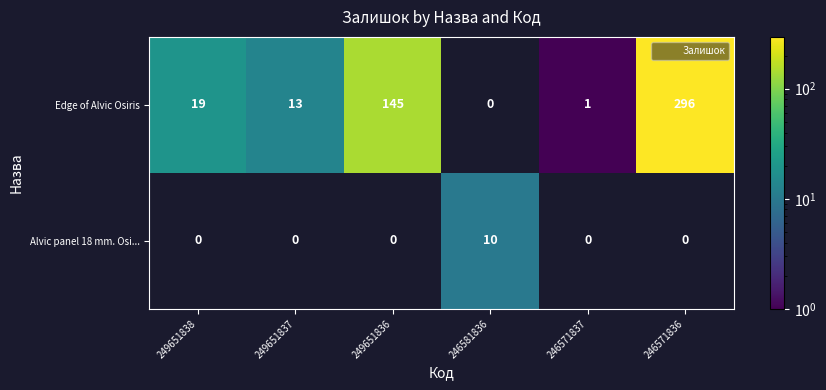

At which label is Edge of Alvic Osiris closest to 148?

249651836